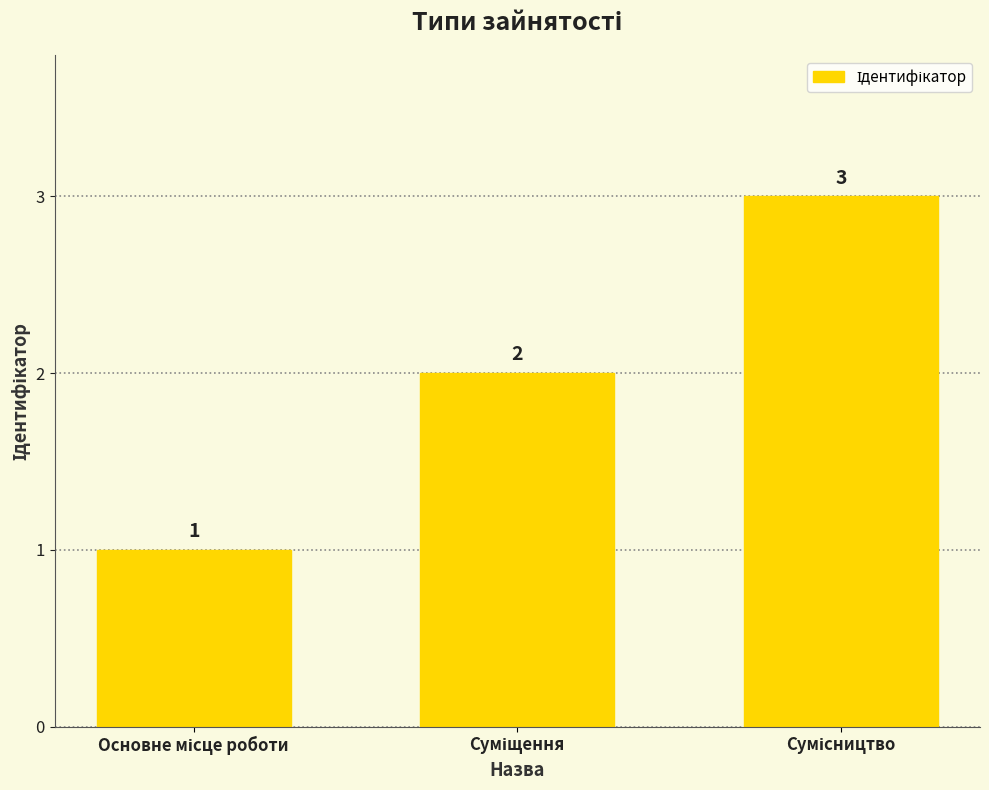

What is the difference between the maximum and minimum values?

2